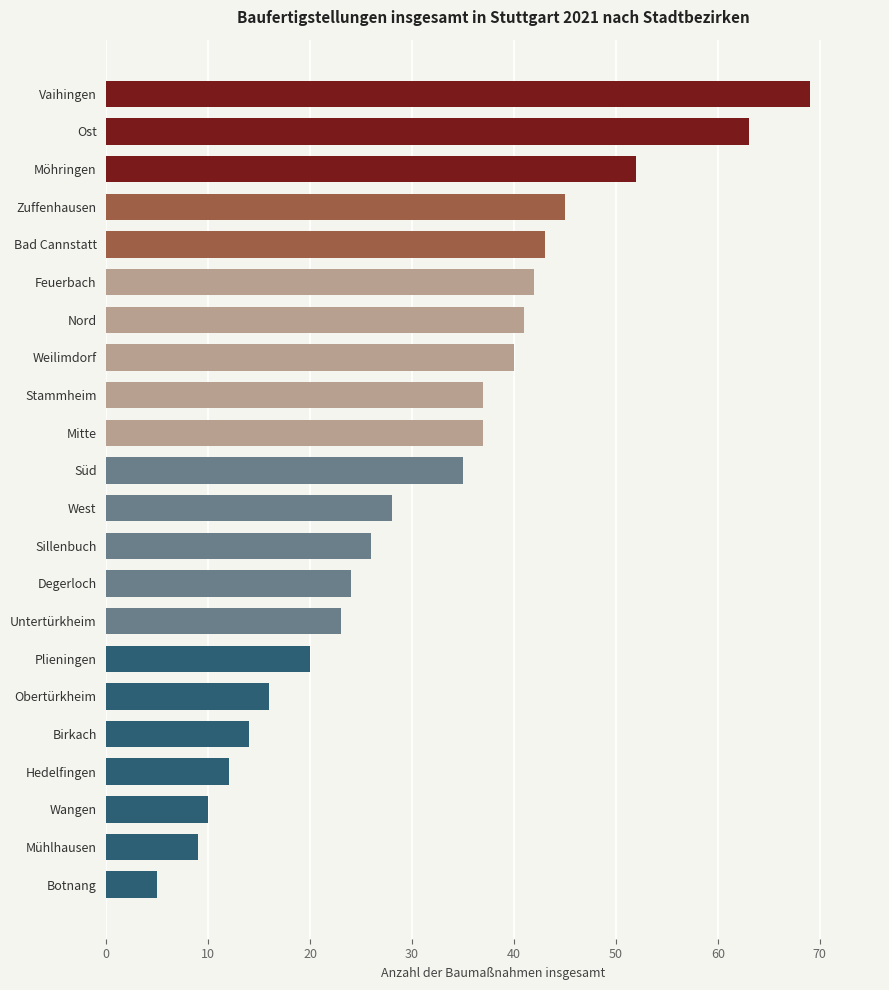

Reading top to bottom, extract all data points from this chart.

69	63	52	45	43	42	41	40	37	37	35	28	26	24	23	20	16	14	12	10	9	5